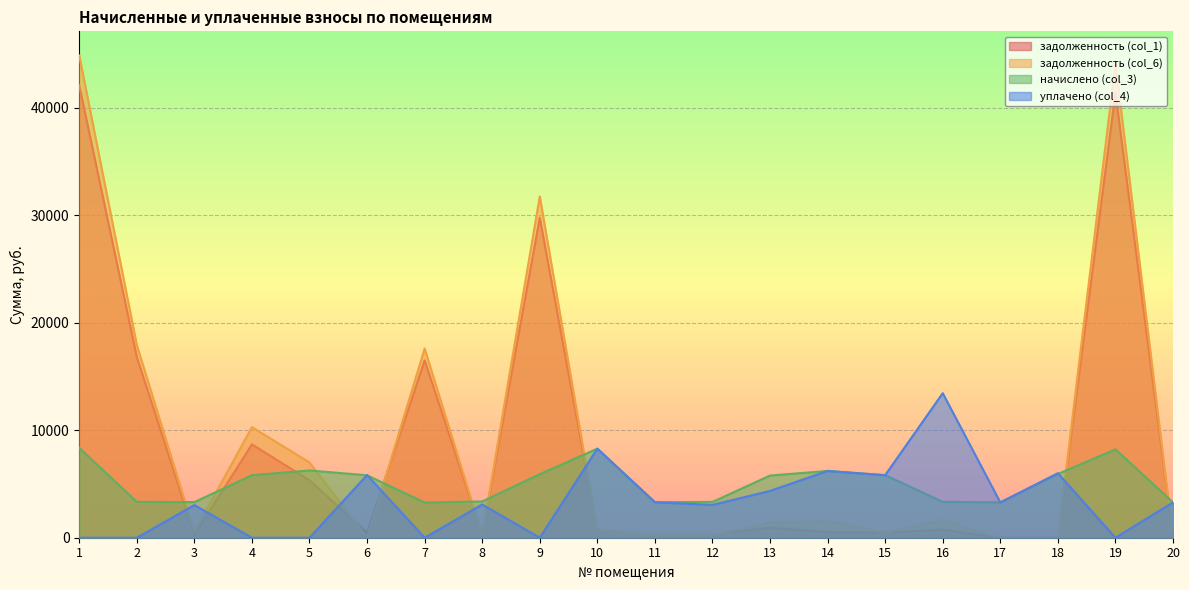

What is the sum of all задолженность (col_1) values?

165463.1